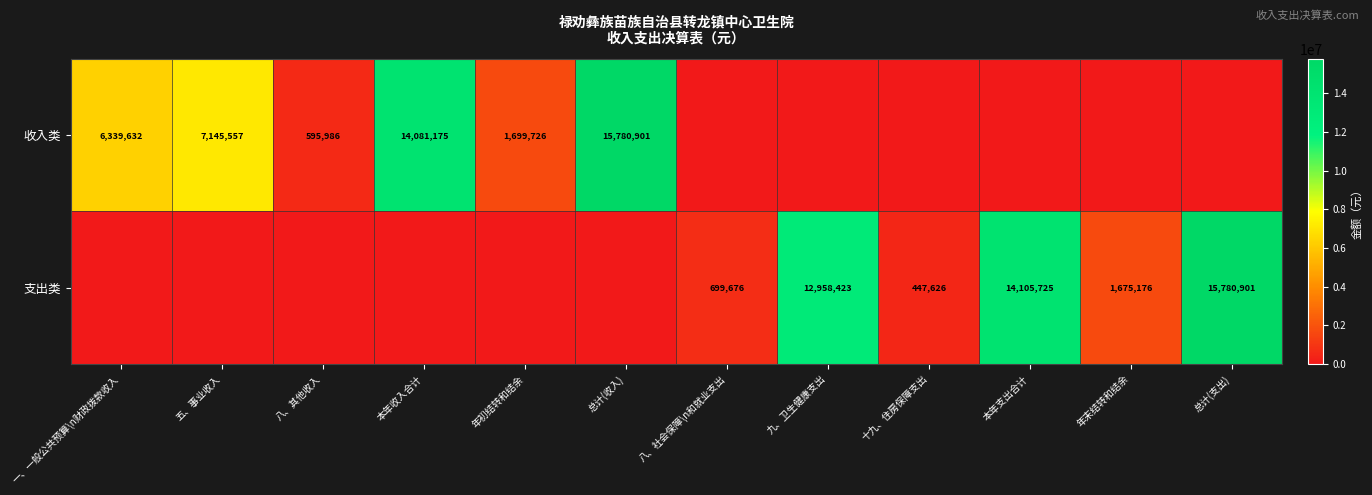

What is the difference between the 支出类 values at 年末结转和结余 and 本年支出合计?

12430549